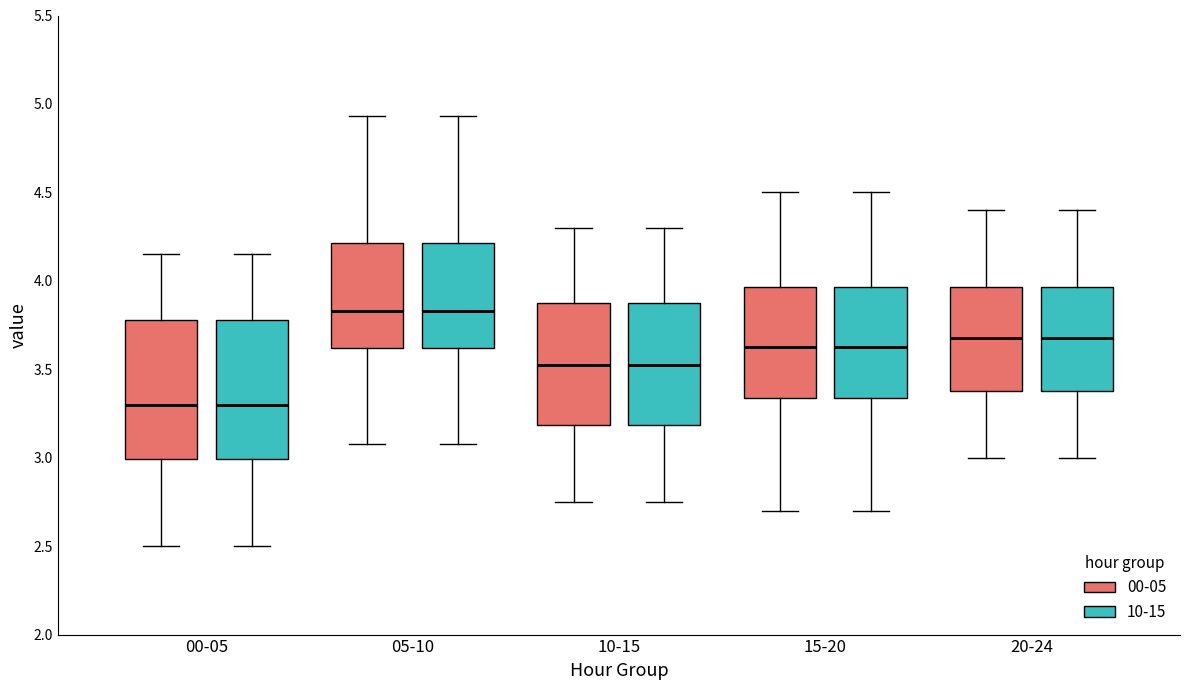

Where is the upper edge of the box for 00-05 (10-15) on the y-axis? The values are not printed on the chart, so give them approximately, as read against the axis.

3.80